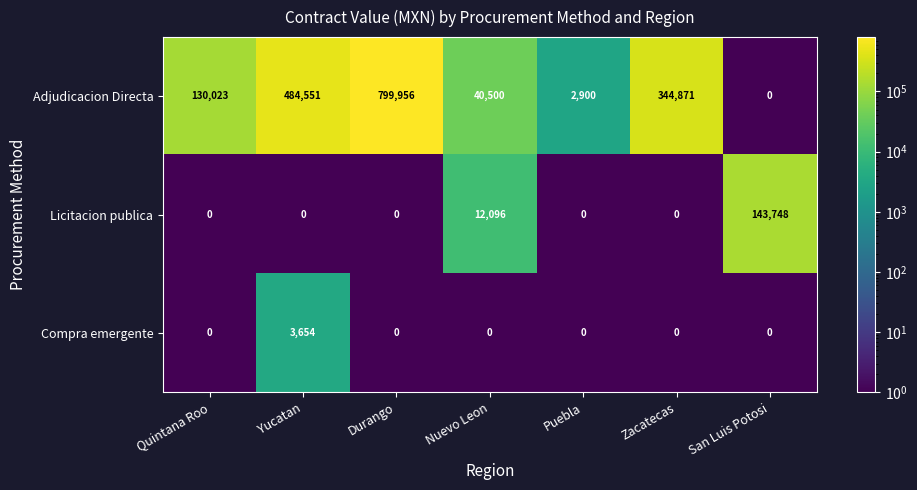

Rank the series by their maximum value, from lowest to highest.

Compra emergente, Licitacion publica, Adjudicacion Directa